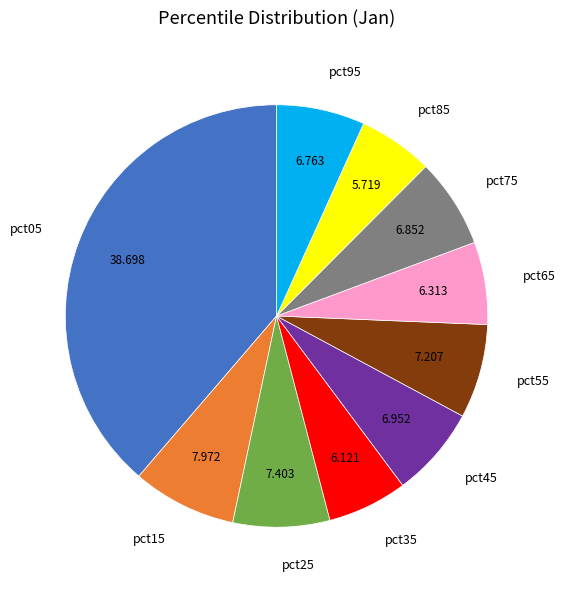

Does pct55 account for over 50% of the chart?

No